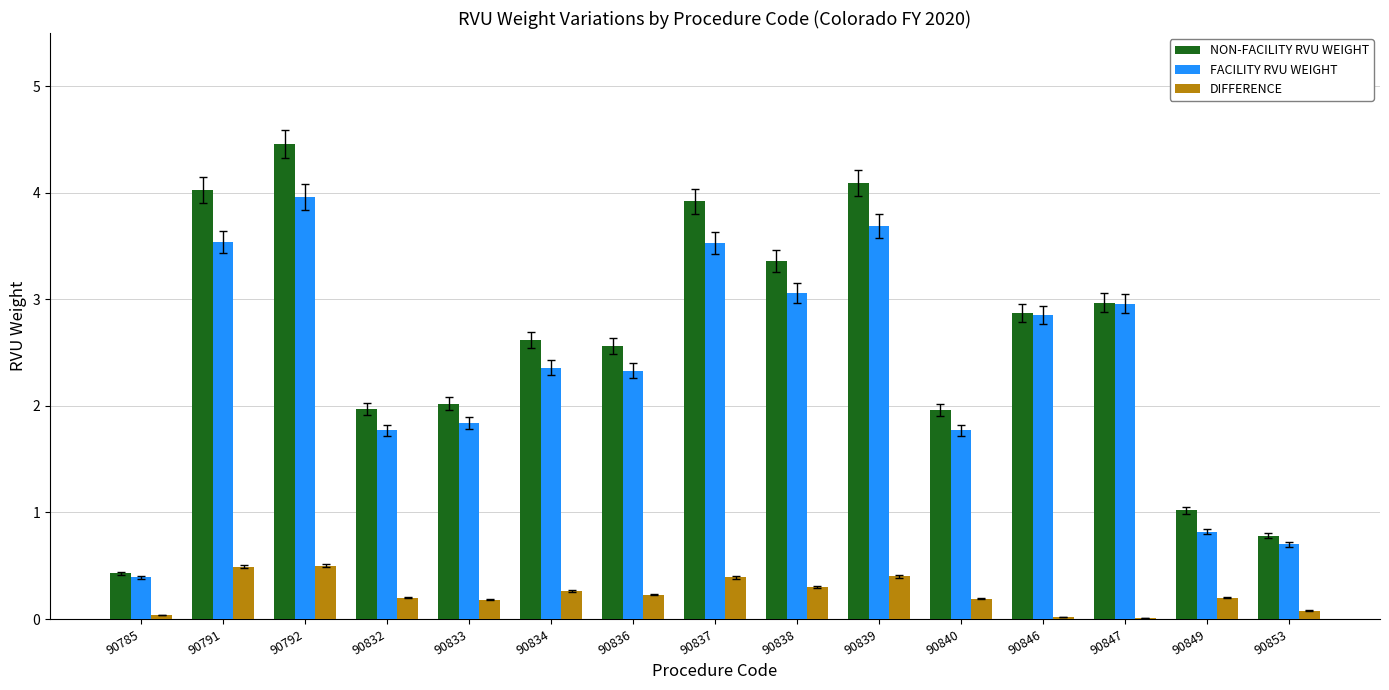

Which series has the largest total across all categories?

NON-FACILITY RVU WEIGHT